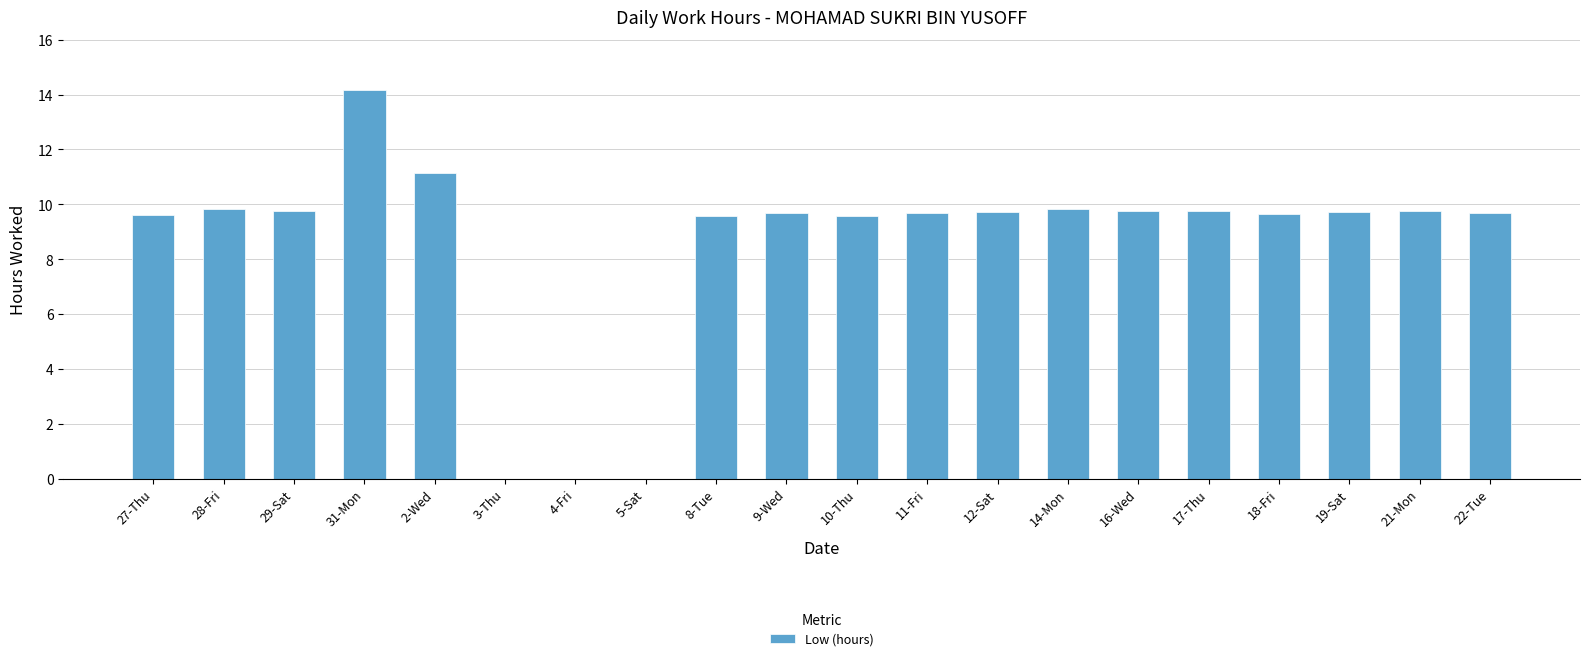

True or false: the data shows 25.1 at 31-Mon.

False